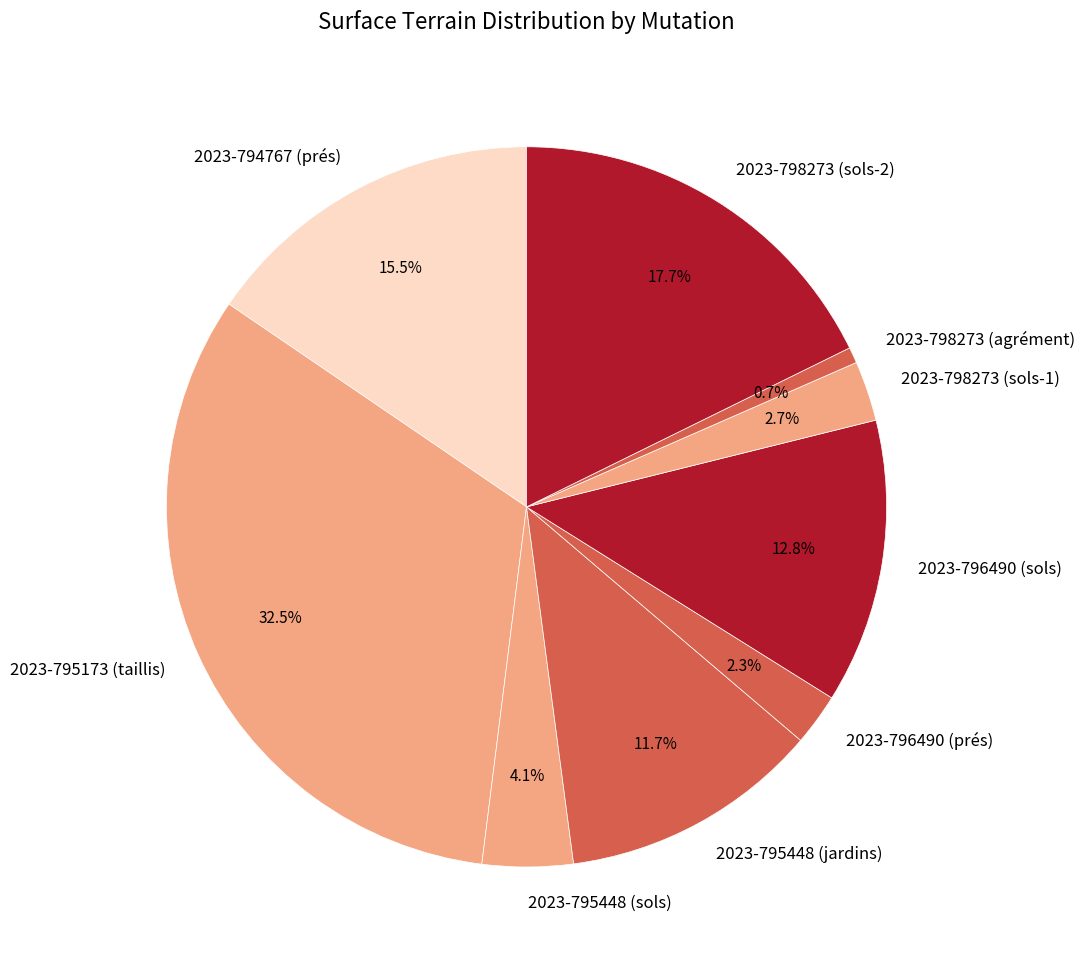

To the nearest percent, what is the average slice percentage?

11%